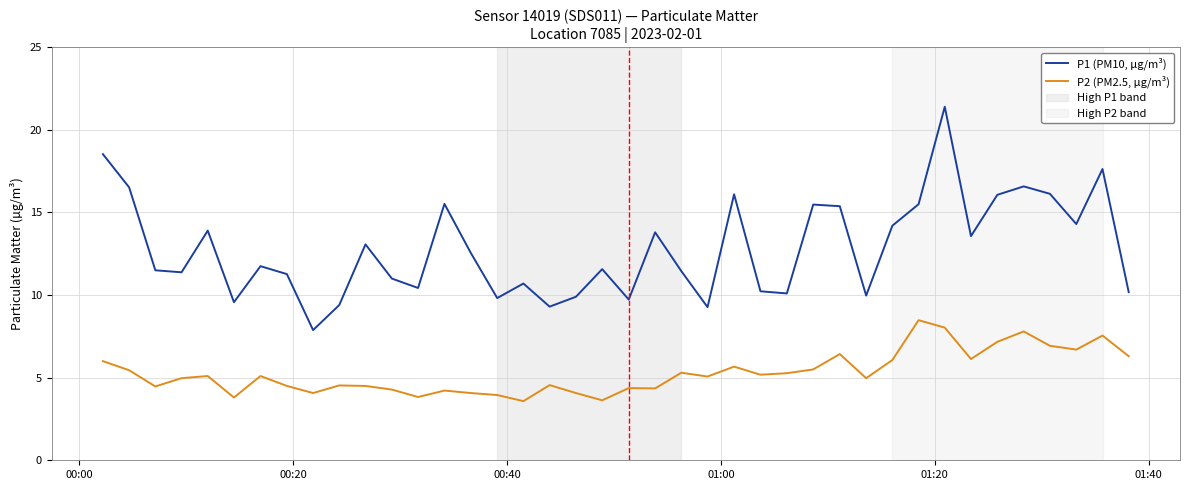

Which series has the largest total across all categories?

P1 (PM10, µg/m³)